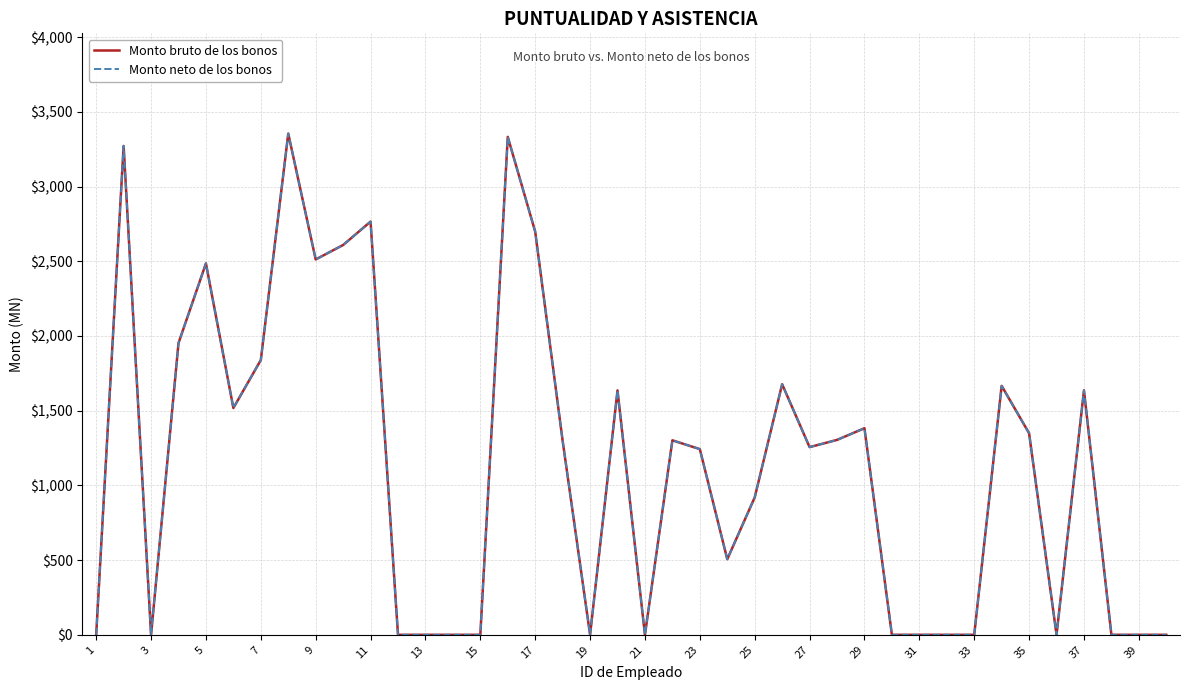

What is the value of the Monto bruto de los bonos point at the 20th from the left?

1636.1